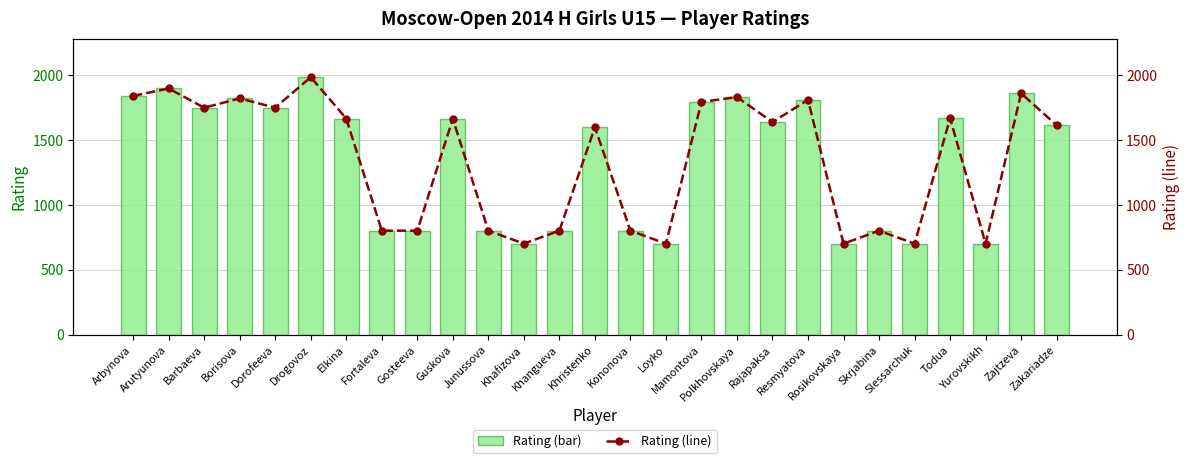

What position from the right is Elkina?

21